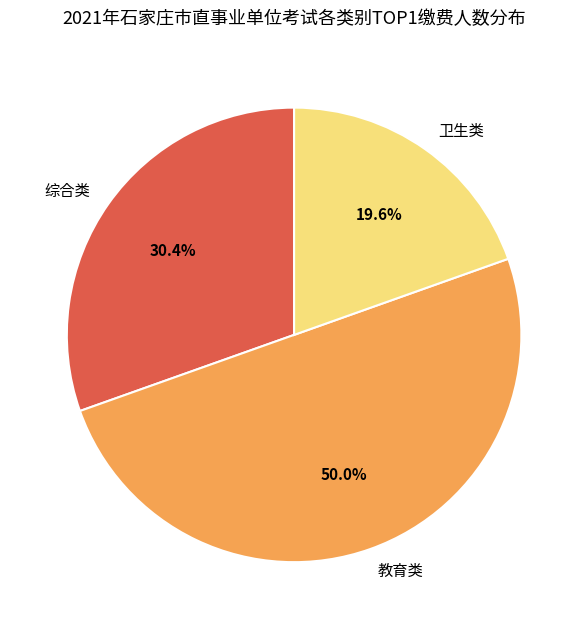

What is the ratio of the value at 综合类 to the value at 教育类?

0.6